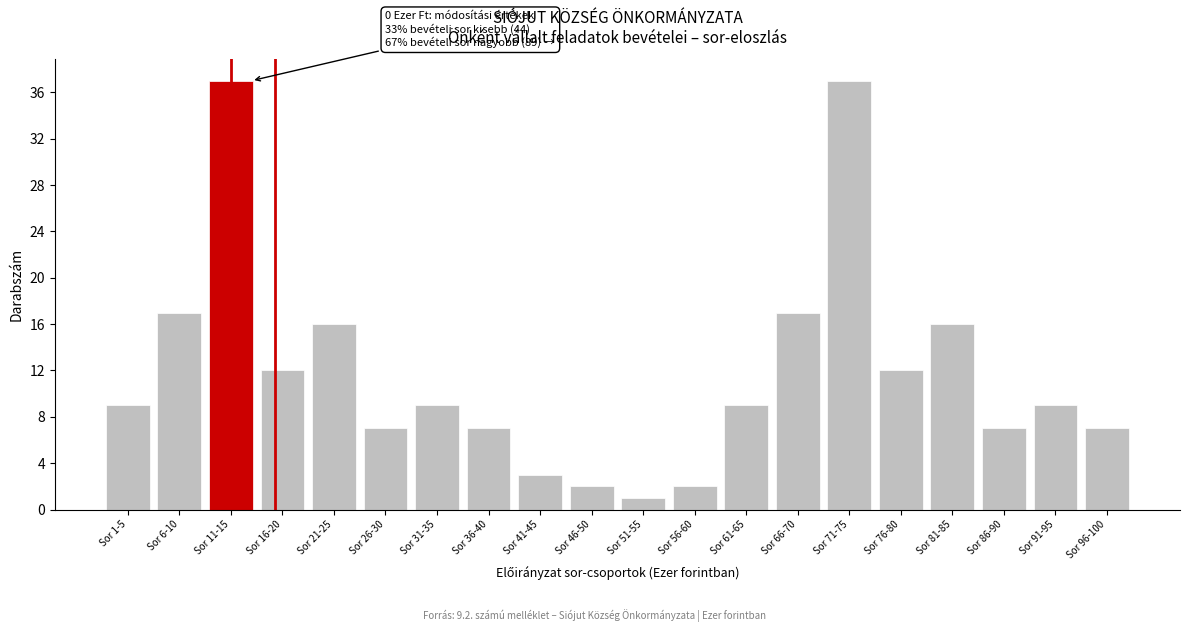

Reading right to left, transcribe all the data shown in this chart.

Sor 96-100=7	Sor 91-95=9	Sor 86-90=7	Sor 81-85=16	Sor 76-80=12	Sor 71-75=37	Sor 66-70=17	Sor 61-65=9	Sor 56-60=2	Sor 51-55=1	Sor 46-50=2	Sor 41-45=3	Sor 36-40=7	Sor 31-35=9	Sor 26-30=7	Sor 21-25=16	Sor 16-20=12	Sor 11-15=37	Sor 6-10=17	Sor 1-5=9